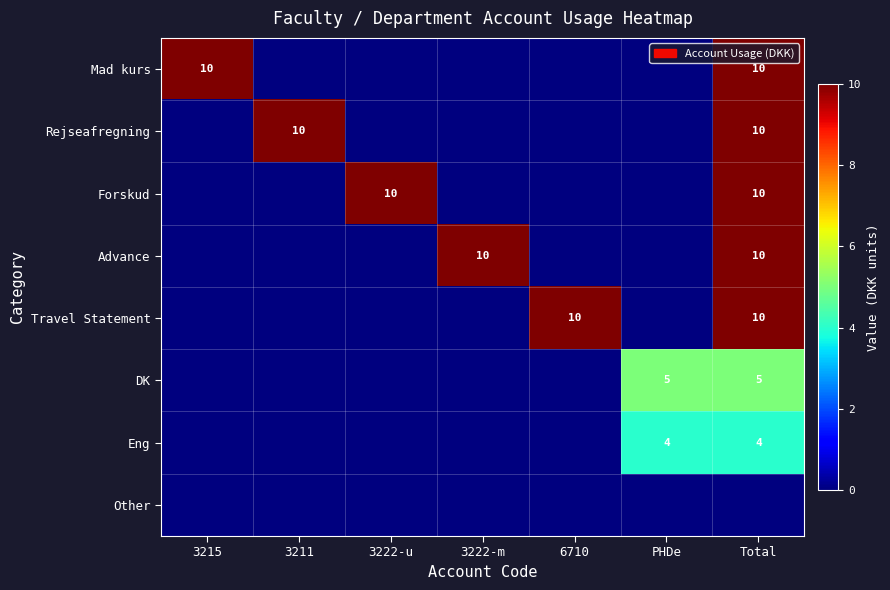

What is the difference between the highest and lowest values at 6710?

10